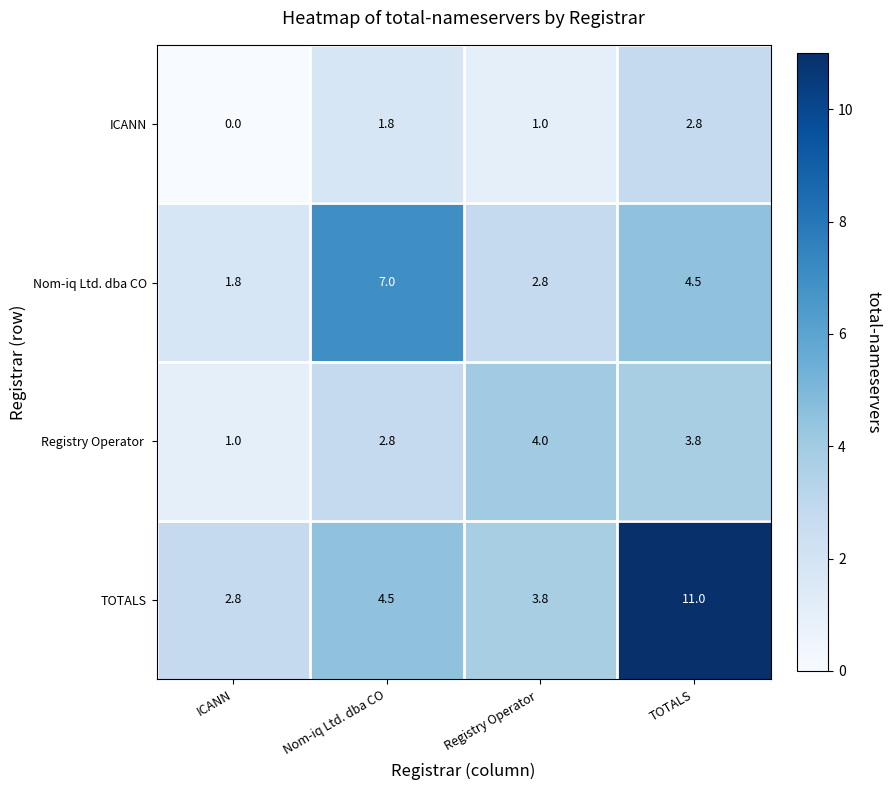

What is the spread (max minus min) of values at Nom-iq Ltd. dba CO?

5.2